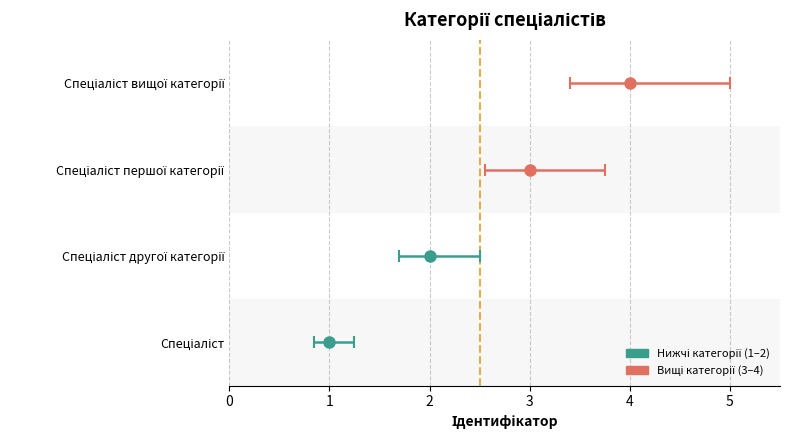

How many data points does each series have?

4